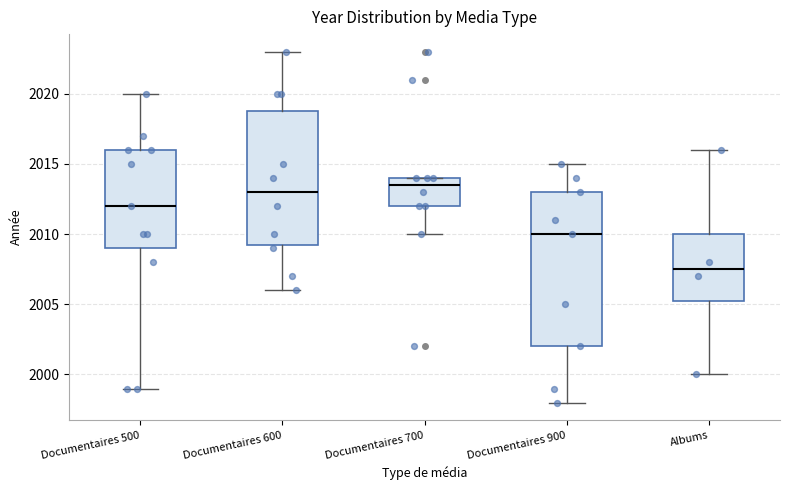

Reading left to right, read every box against the y-axis: the position of its median line, the range the box covers, and the ends of its whiskers. The values are not printed on the chart, so give them approximately, as read against the axis.

Documentaires 500: median 2012.0, box 2009.0 to 2016.0, whiskers 1999.0 to 2020.0
Documentaires 600: median 2013.0, box 2009.5 to 2019.0, whiskers 2006.0 to 2023.0
Documentaires 700: median 2013.5, box 2012.0 to 2014.0, whiskers 2010.0 to 2014.0
Documentaires 900: median 2010.0, box 2002.0 to 2013.0, whiskers 1998.0 to 2015.0
Albums: median 2007.5, box 2005.5 to 2010.0, whiskers 2000.0 to 2016.0